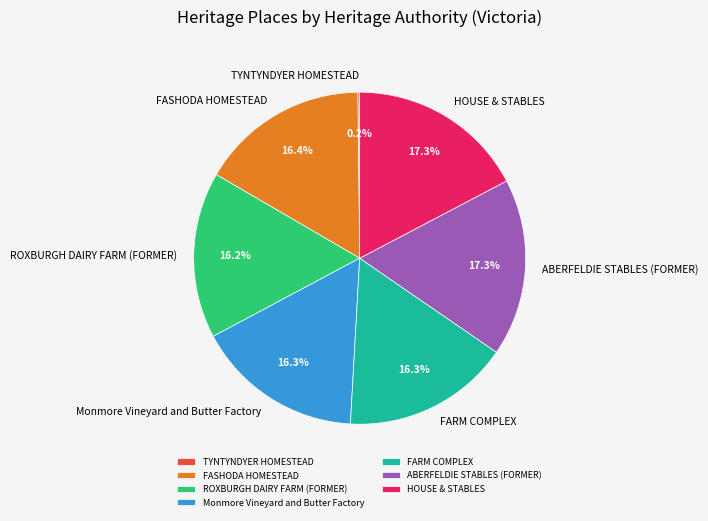

Combined, what portion of the pie is HOUSE & STABLES and FASHODA HOMESTEAD?

33.7%